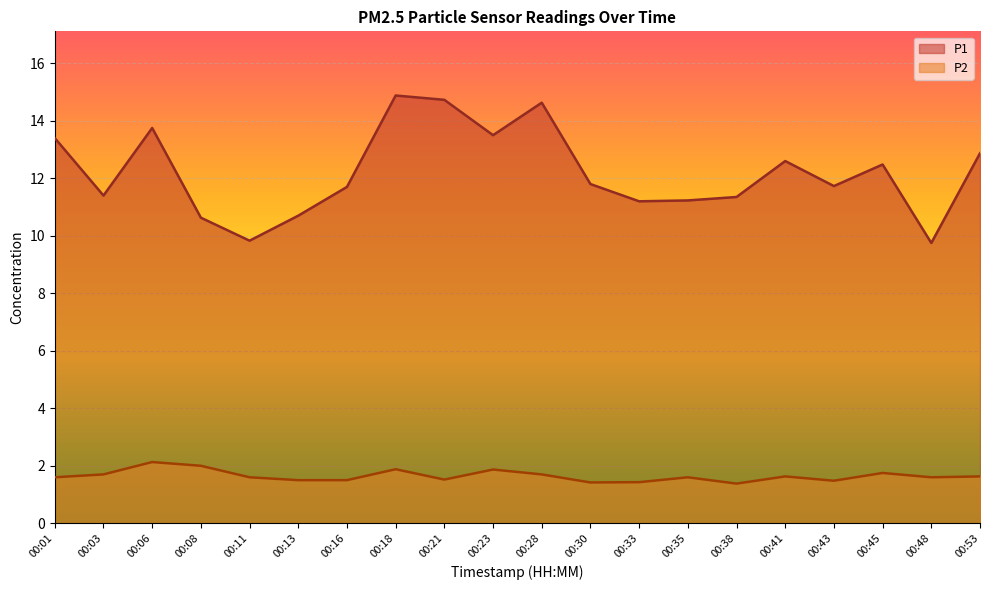

What is the difference between the maximum and second lowest values in the P2 series?

0.7